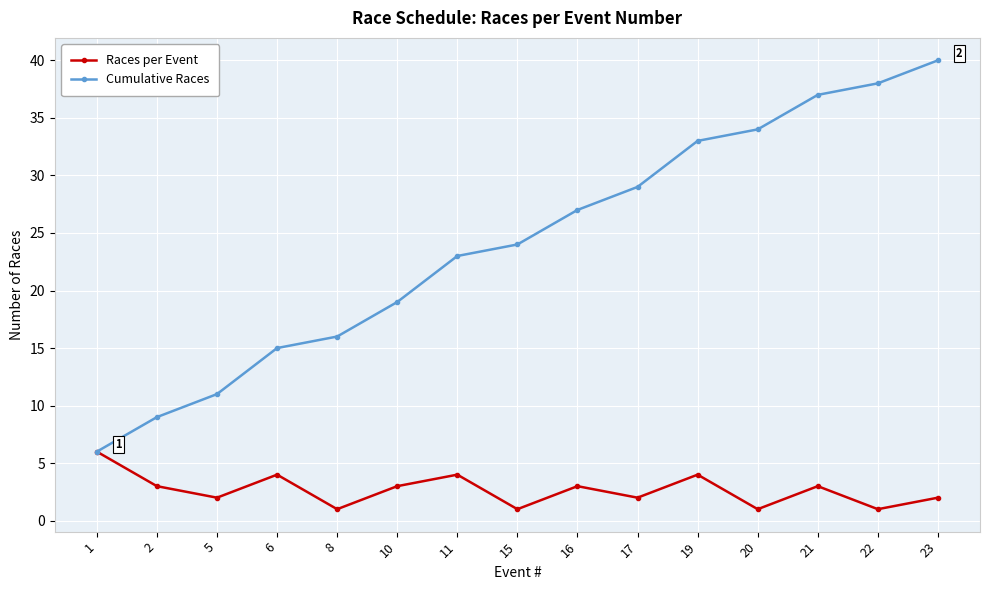

How many distinct data groups are displayed?

2